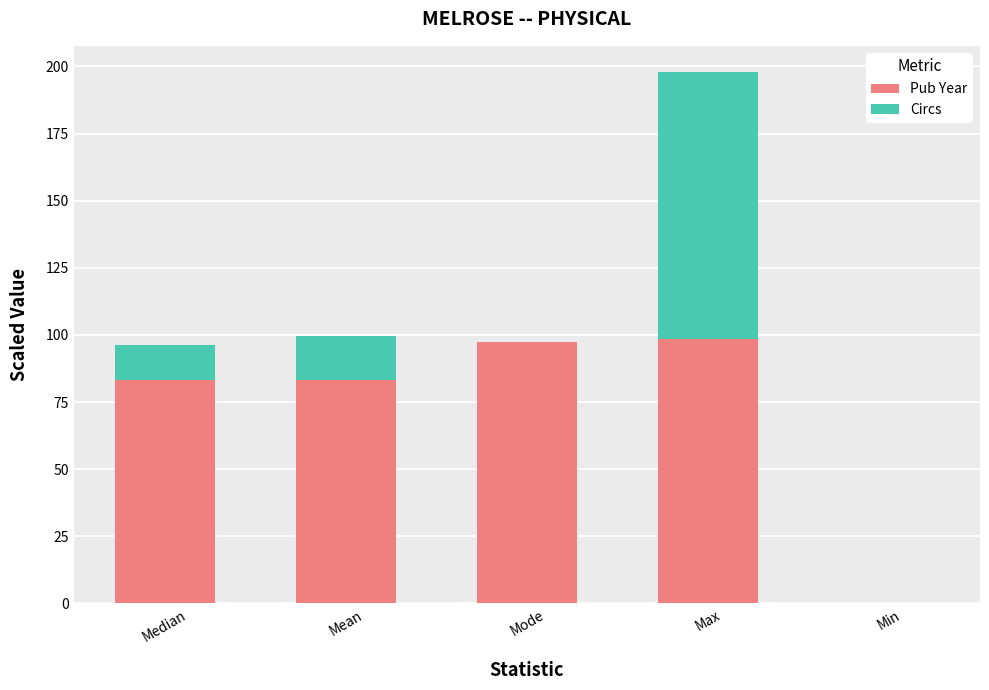

What are all the series names shown in the legend?

Pub Year, Circs